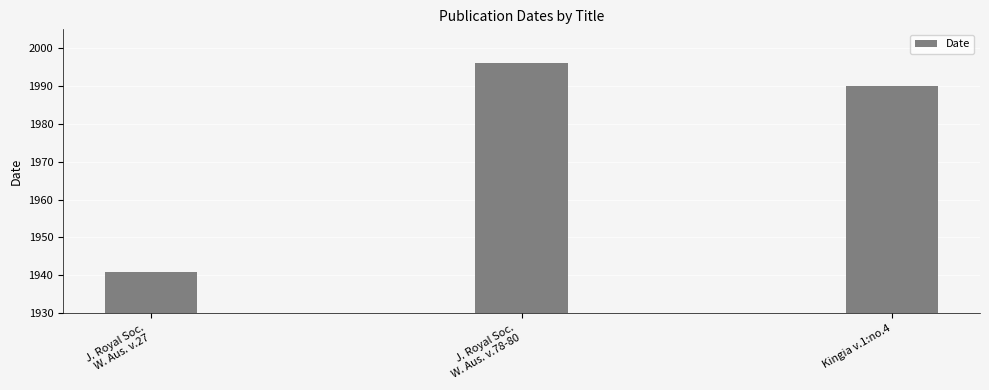

True or false: the data shows 987 at J. Royal Soc.
W. Aus. v.78-80.

False